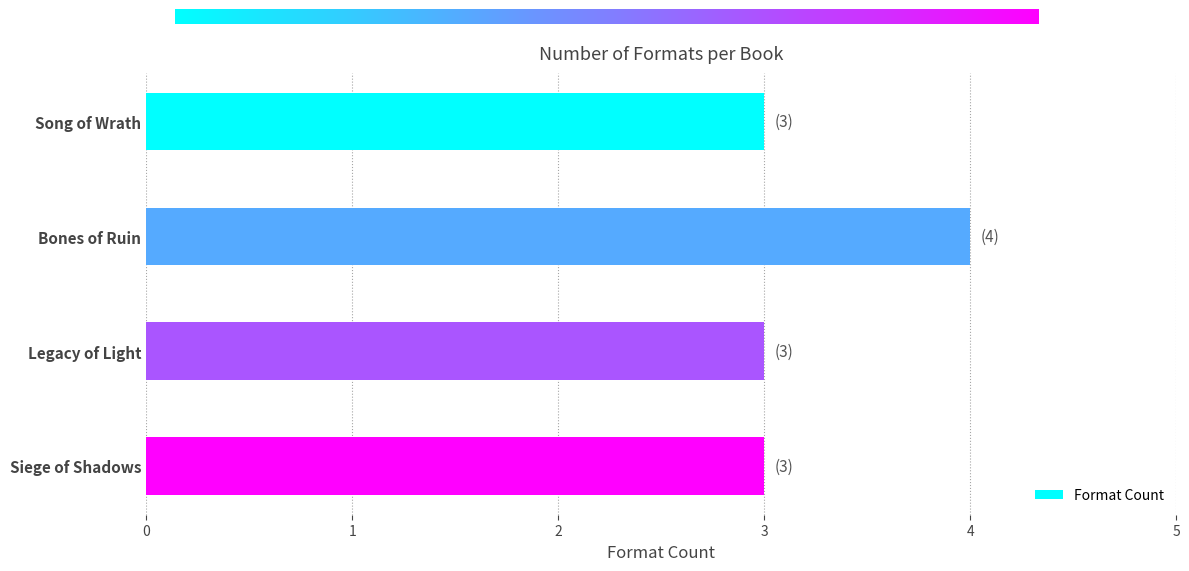

Is it true that the value at Bones of Ruin is 3?

False